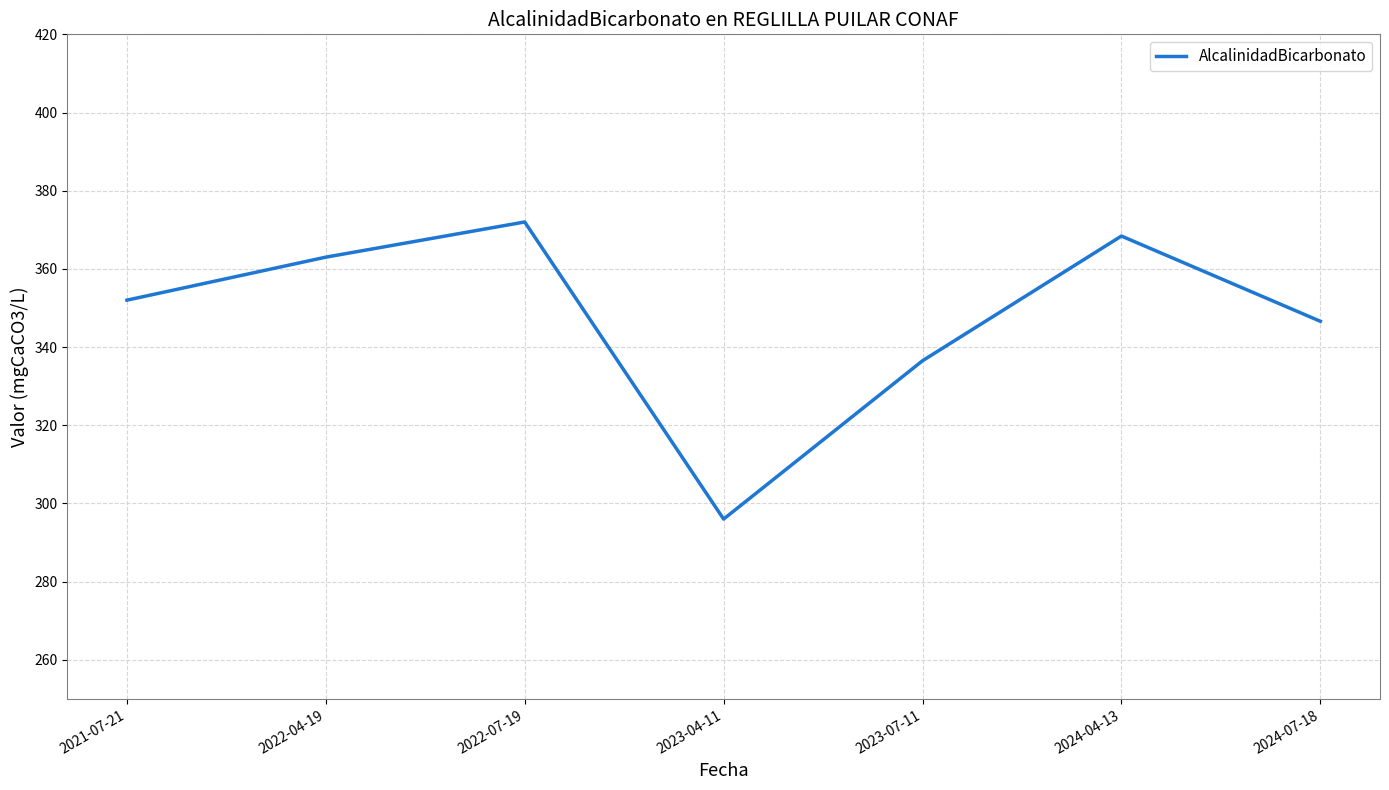

What is the difference between the maximum and second lowest values?

35.5